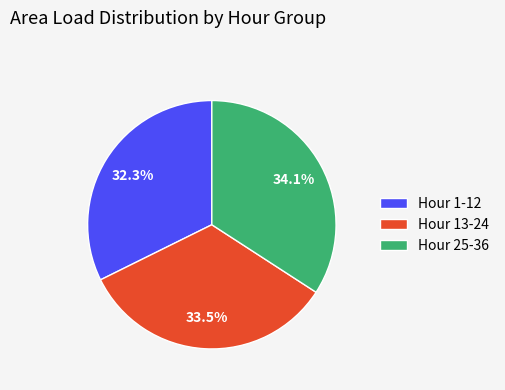

Approximately how many times larger is the value at Hour 1-12 compared to Hour 13-24?

1.0